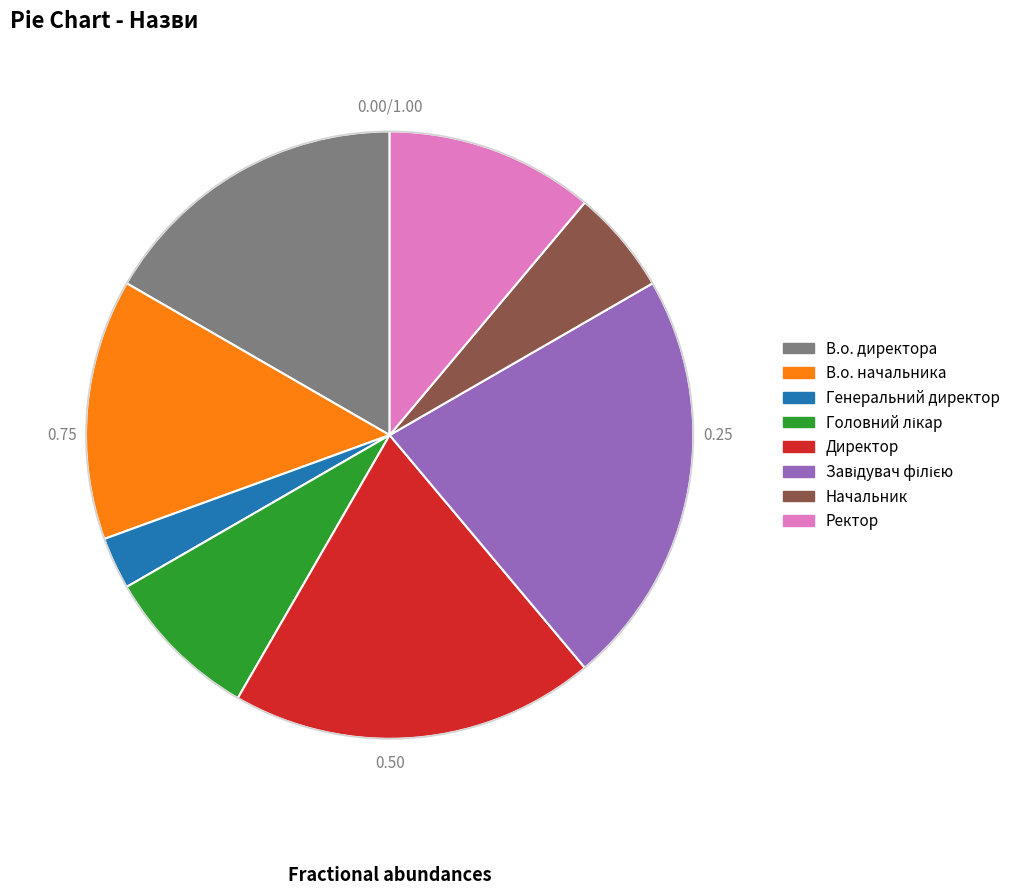

Does Директор represent more than half of the total?

No